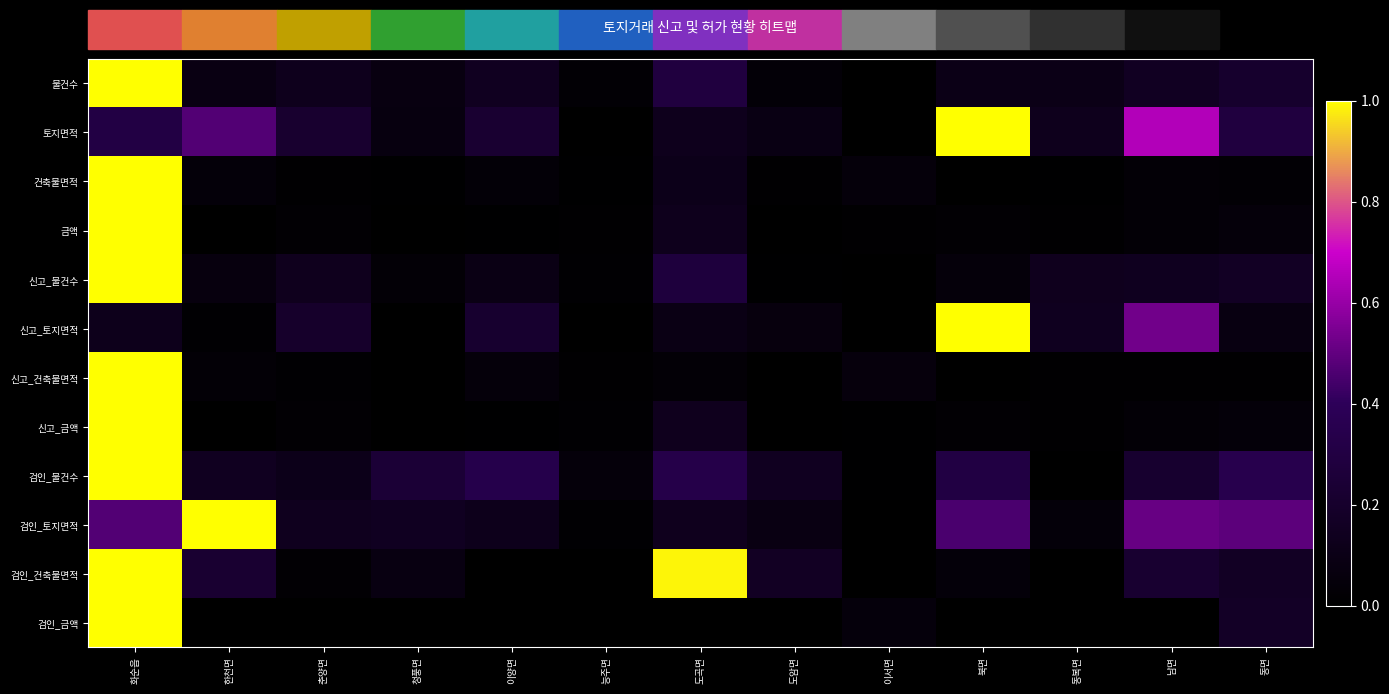

At which category is the sum across all series the highest?

화순읍